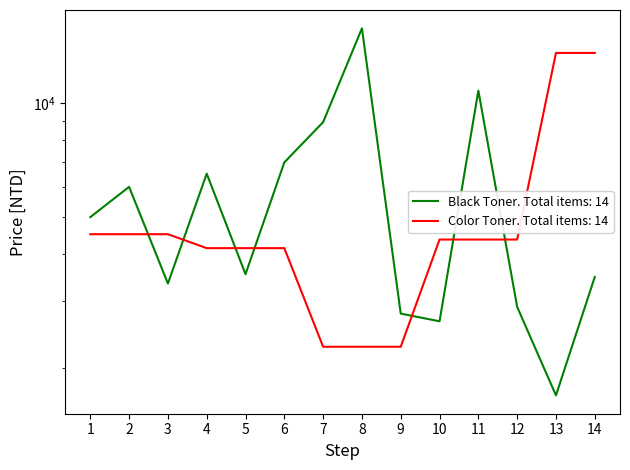

What is the value of the 決標單價 (Black) point at the 4th from the left?

6518